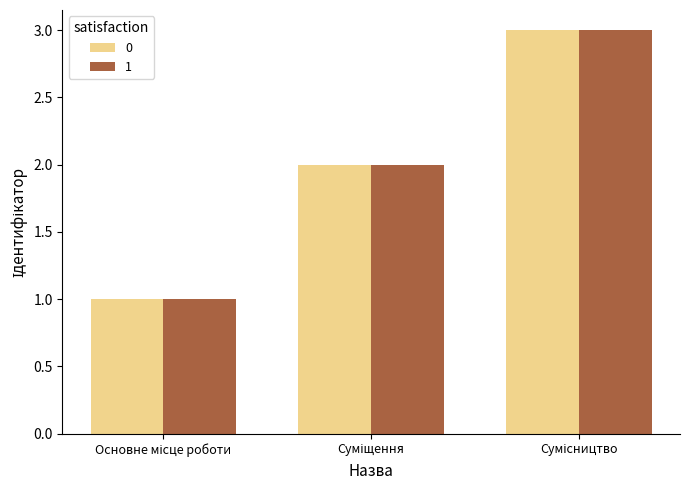

What is the maximum value shown in the chart?

3